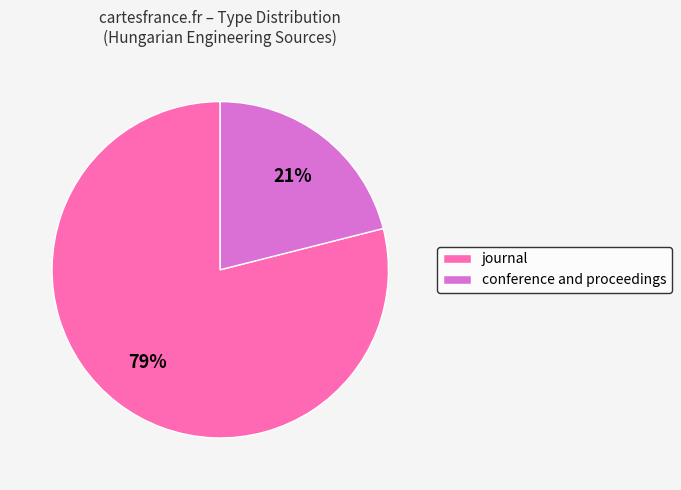

To the nearest percent, what percentage of the pie is journal?

79%